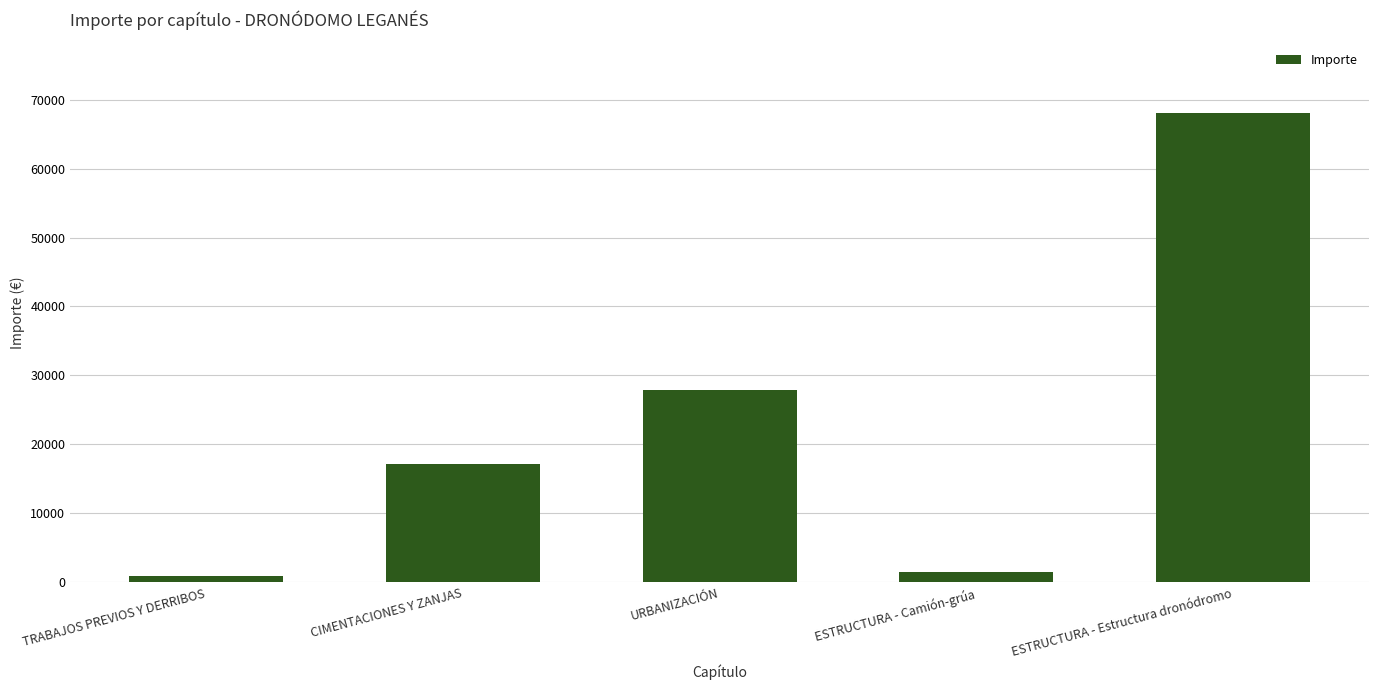

What is the value of the 1st bar from the left?

991.5